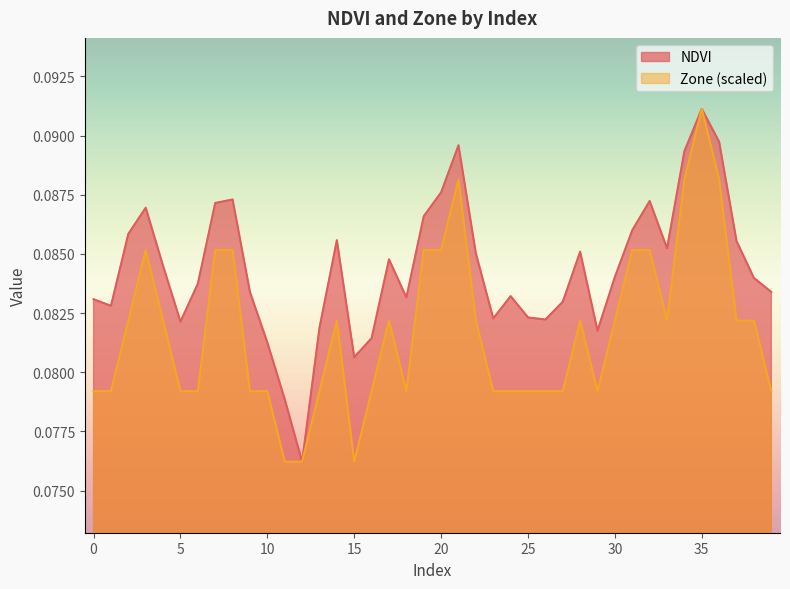

What is the lowest value of the Zone series?

0.1